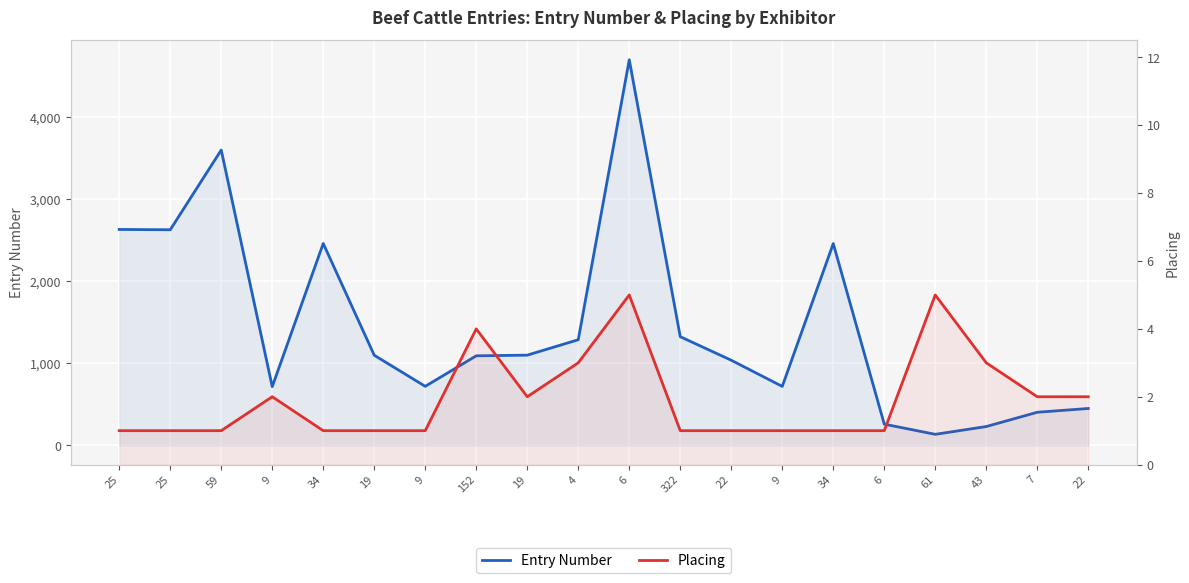

What are all the series names shown in the legend?

Entry Number, Placing